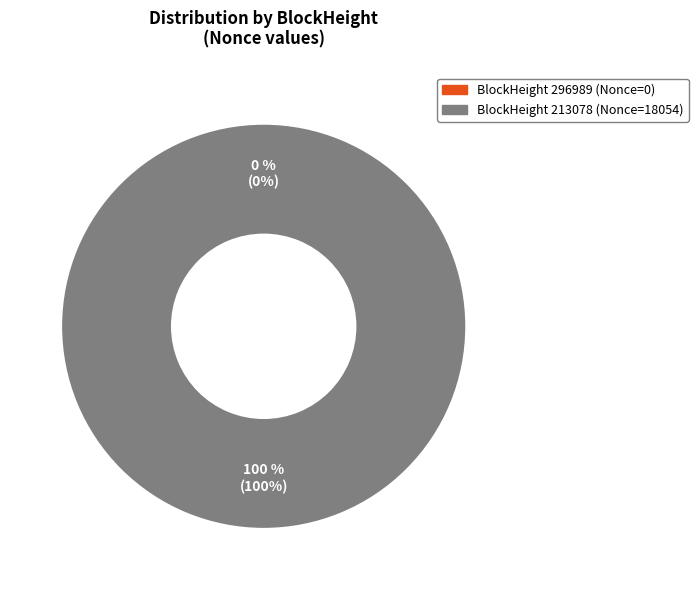

What is the largest slice in the pie chart?

213078